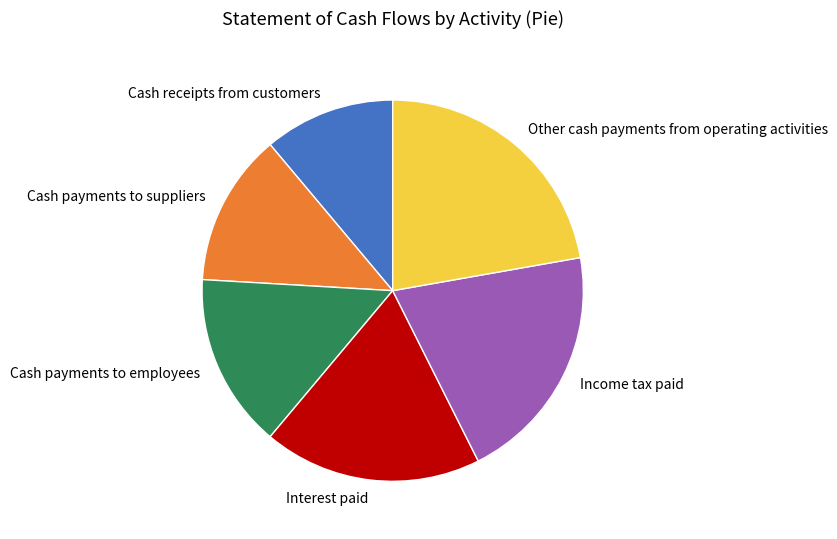

How many segments does this pie chart have?

6